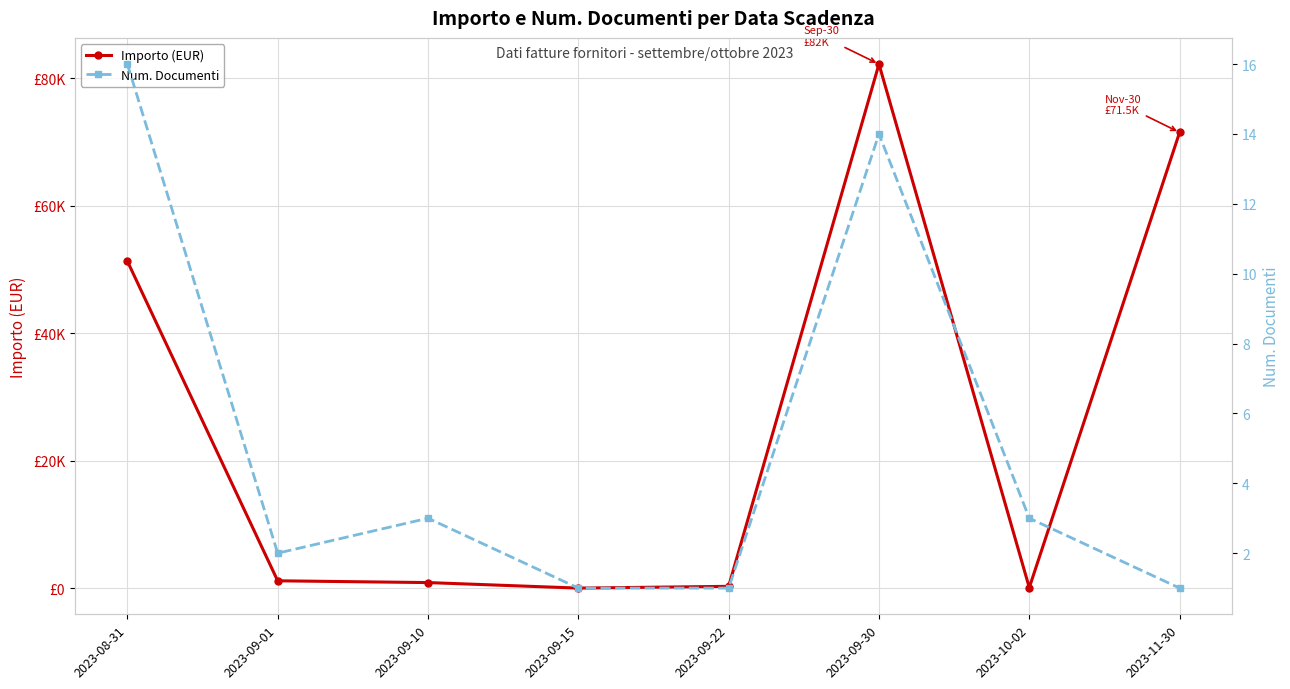

Reading right to left, transcribe all the data shown in this chart.

Importo (EUR): 2023-11-30=71500.0	2023-10-02=107.4	2023-09-30=82207.3	2023-09-22=310.0	2023-09-15=33.7	2023-09-10=899.9	2023-09-01=1178.6	2023-08-31=51307.5
Num. Documenti: 2023-11-30=1.0	2023-10-02=3.0	2023-09-30=14.0	2023-09-22=1.0	2023-09-15=1.0	2023-09-10=3.0	2023-09-01=2.0	2023-08-31=16.0